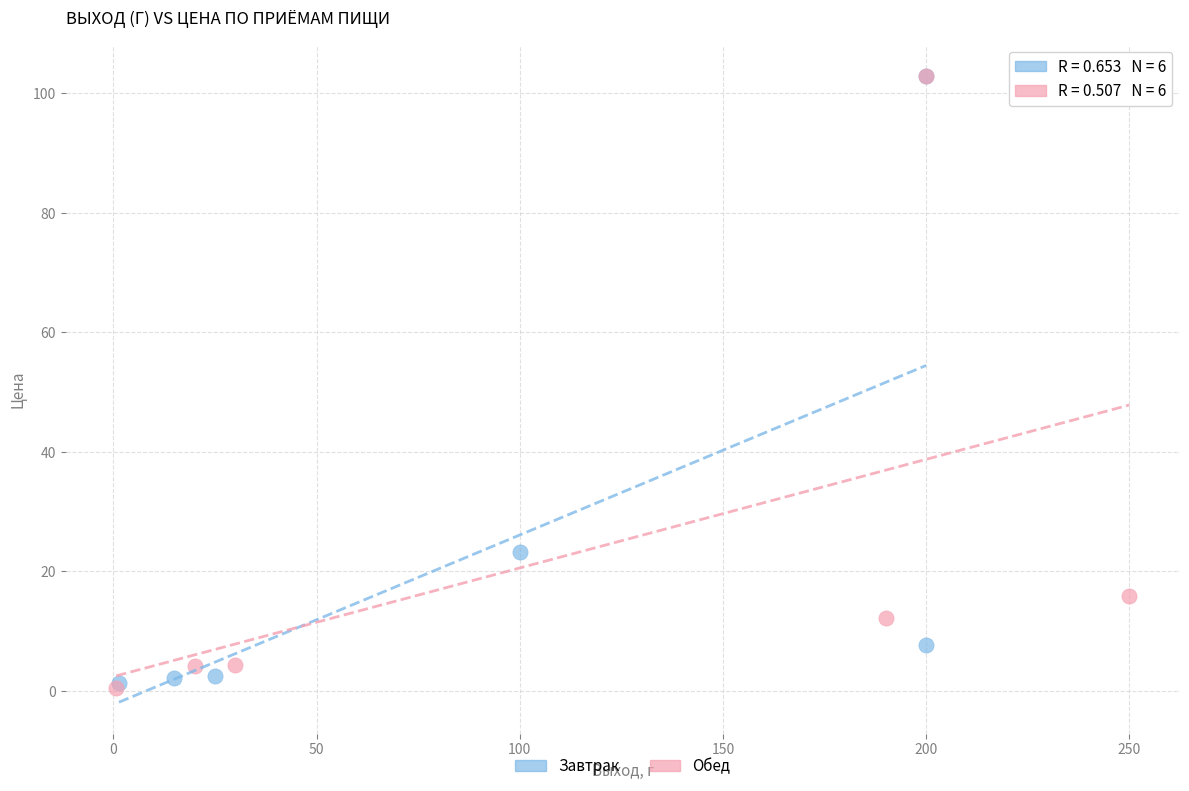

What are all the series names shown in the legend?

Завтрак, Обед